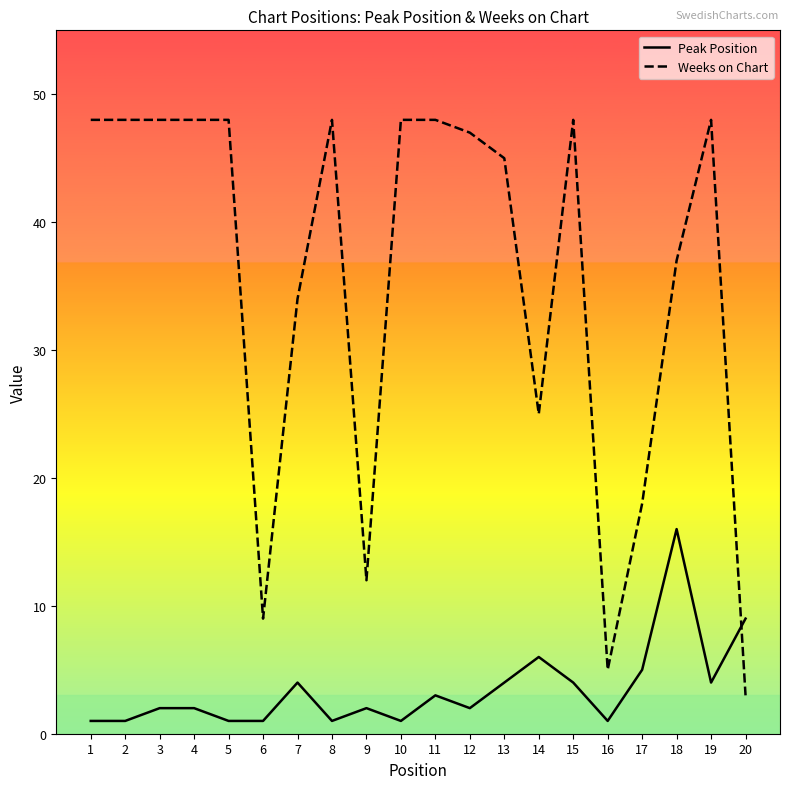

Rank the series at 7 from highest to lowest value.

Weeks on Chart, Peak Position